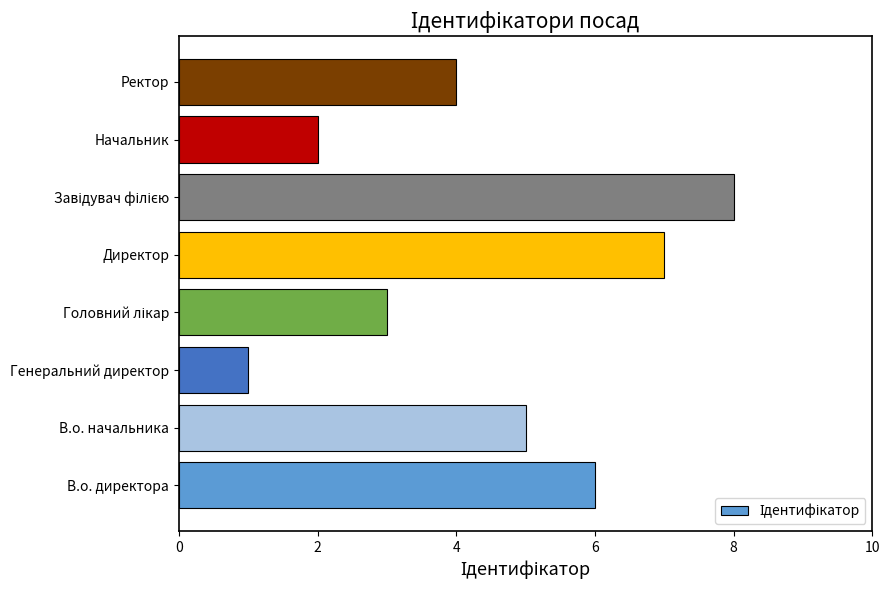

Is it true that the value at В.о. начальника is 5?

True